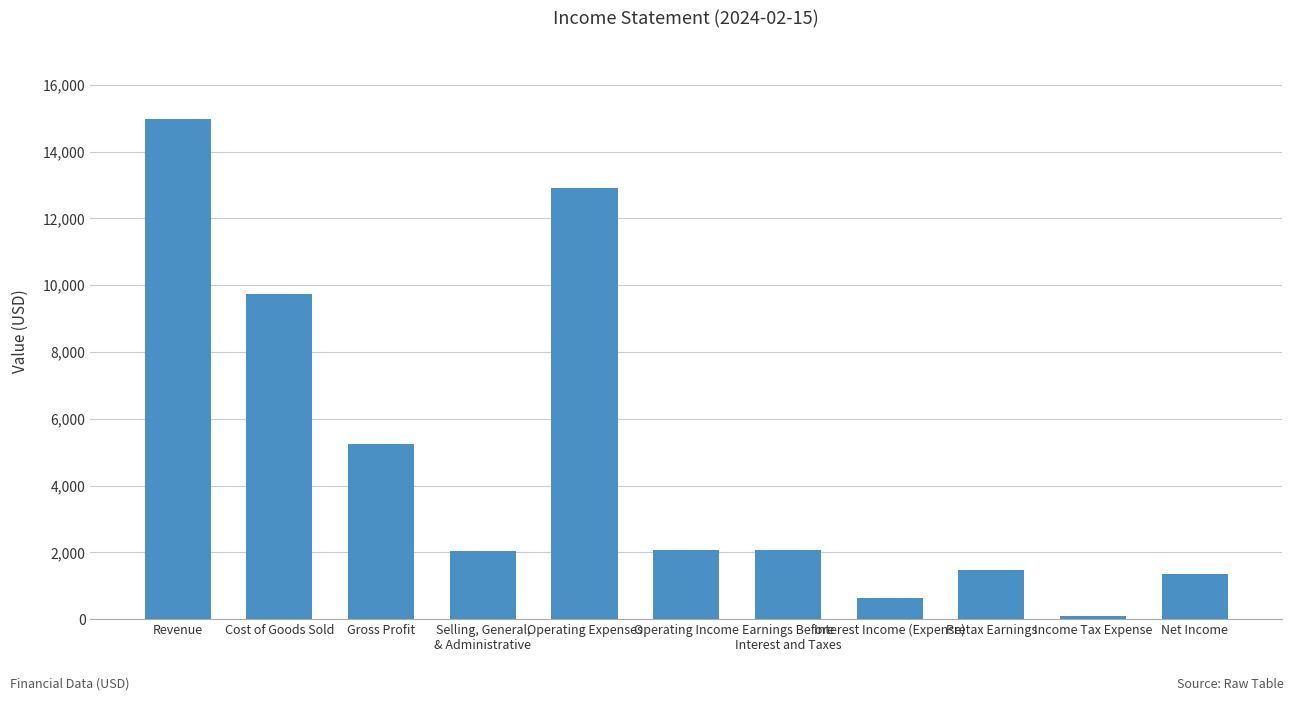

What is the difference between the second highest and second lowest values?

12287